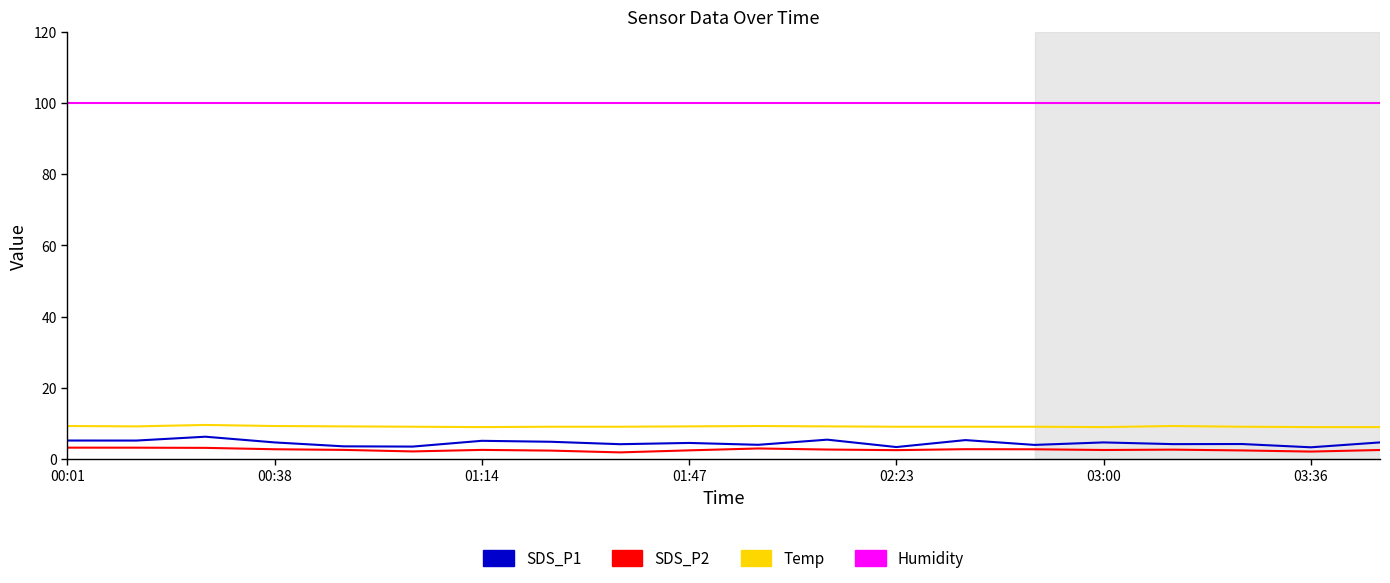

What is the spread (max minus min) of values at 03:36?

97.8